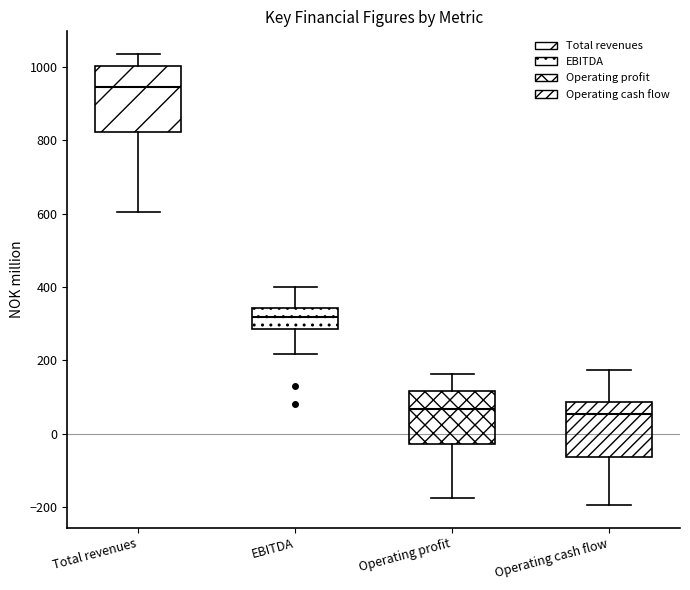

Comparing the boxes themselves (not the whiskers), which one is the tallest?

Total revenues